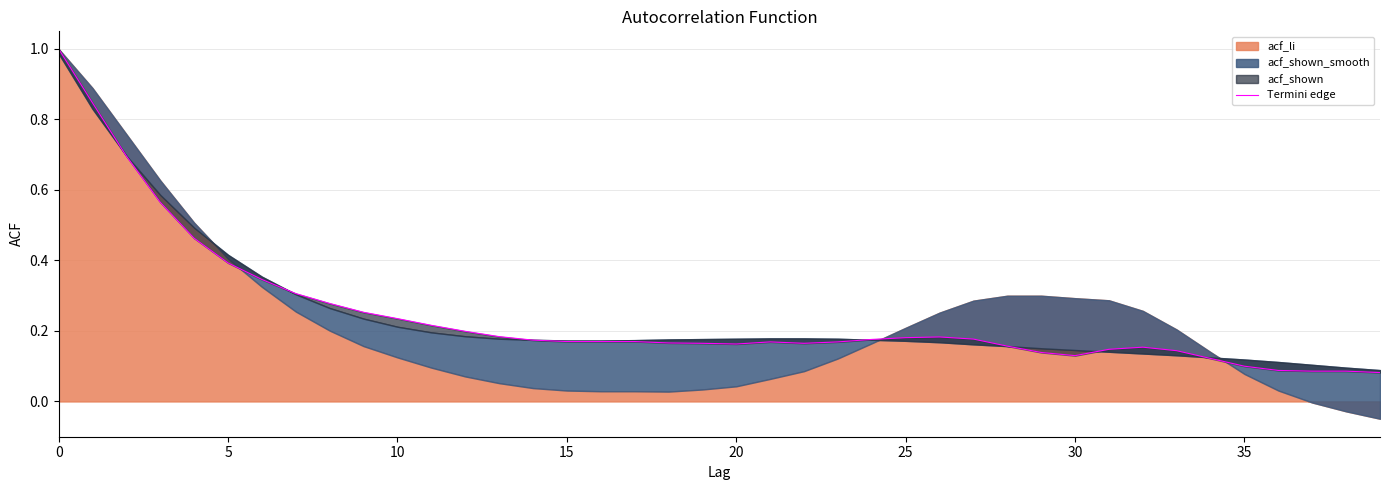

What is the label of the 34th point from the left?

33